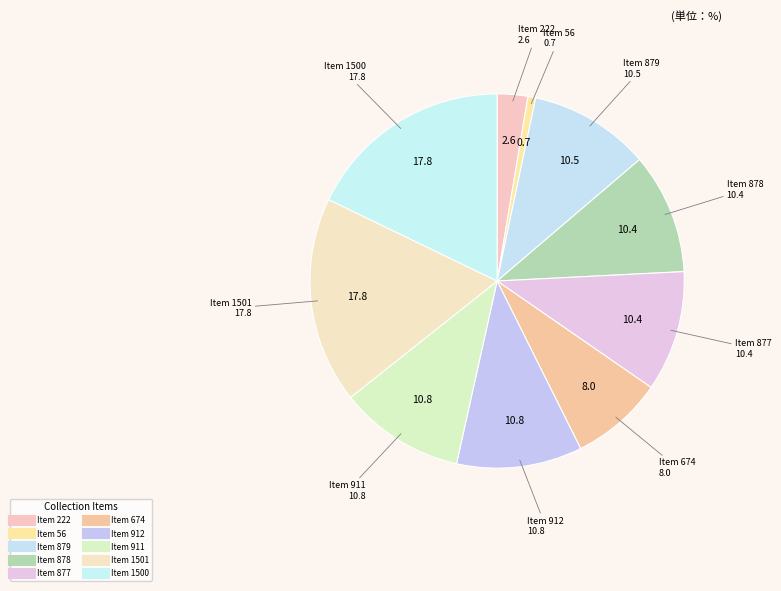

Is it true that Item 56 is 9% of the pie?

False